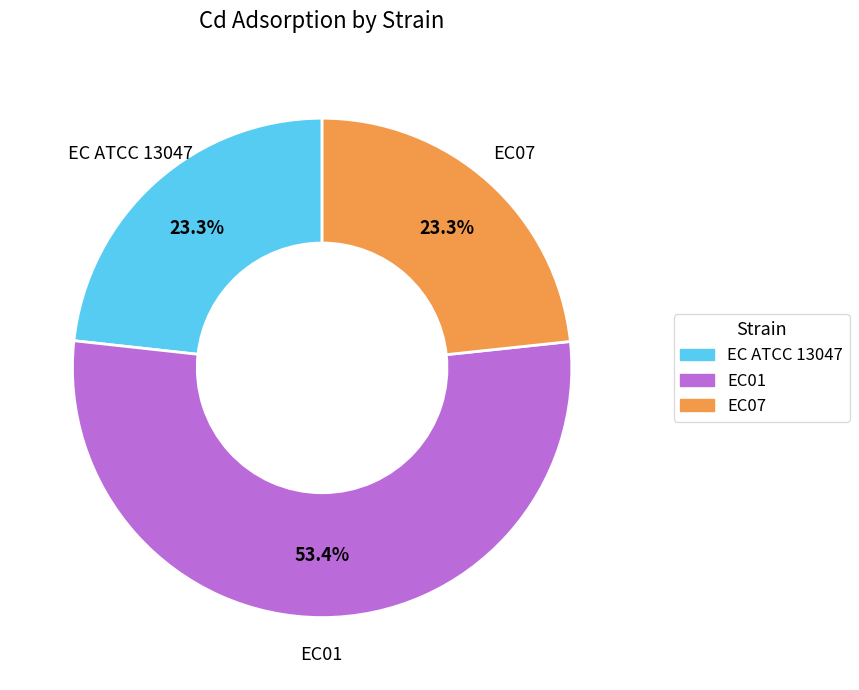

Count the number of slices in the pie.

3